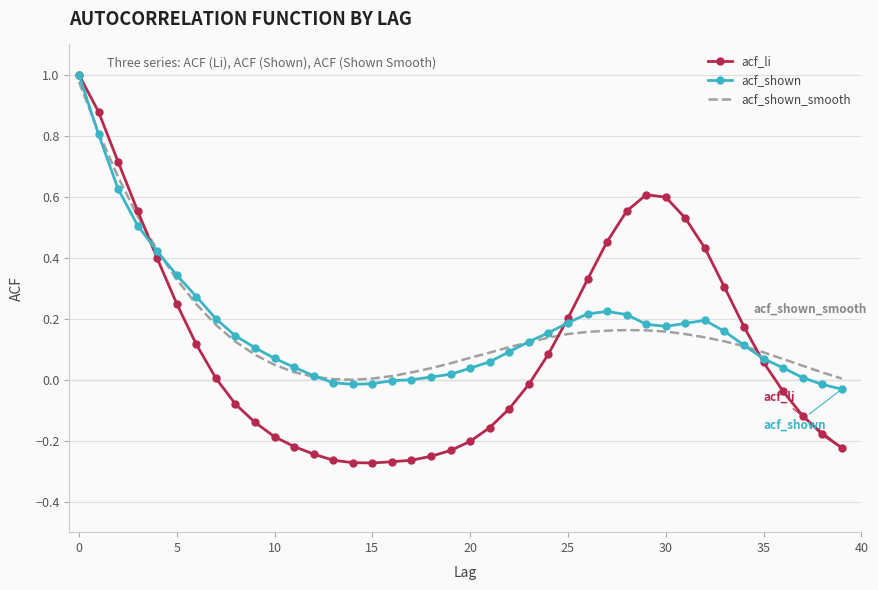

Which series has the largest range (max minus min)?

acf_li